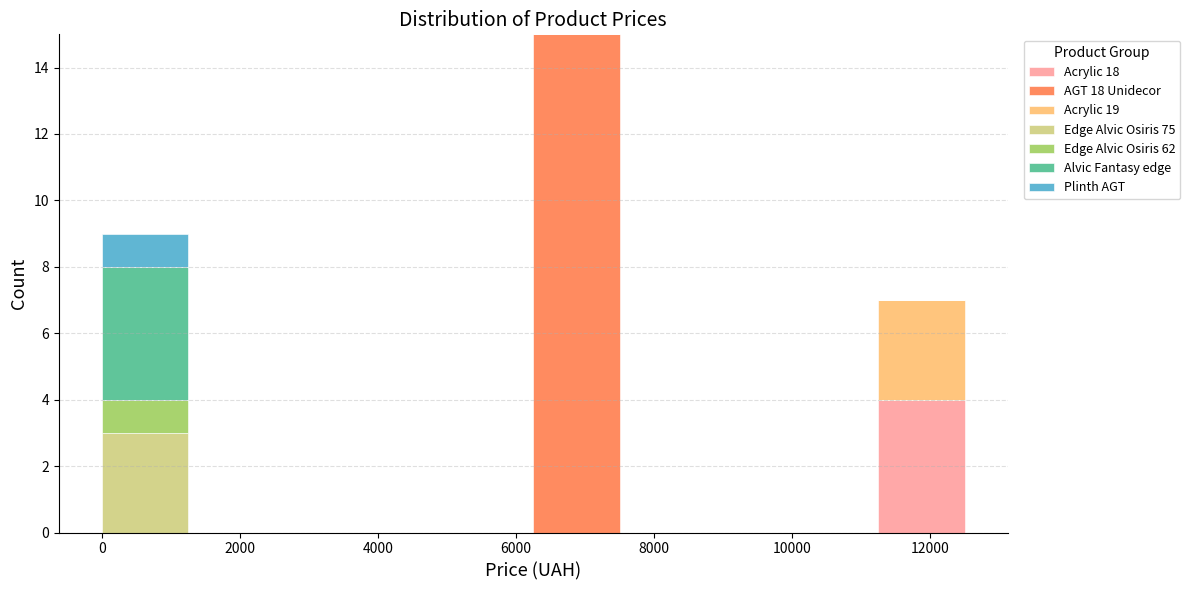

Which range on the x-axis has the tallest stacked bar (by total height)?

6250 to 7500